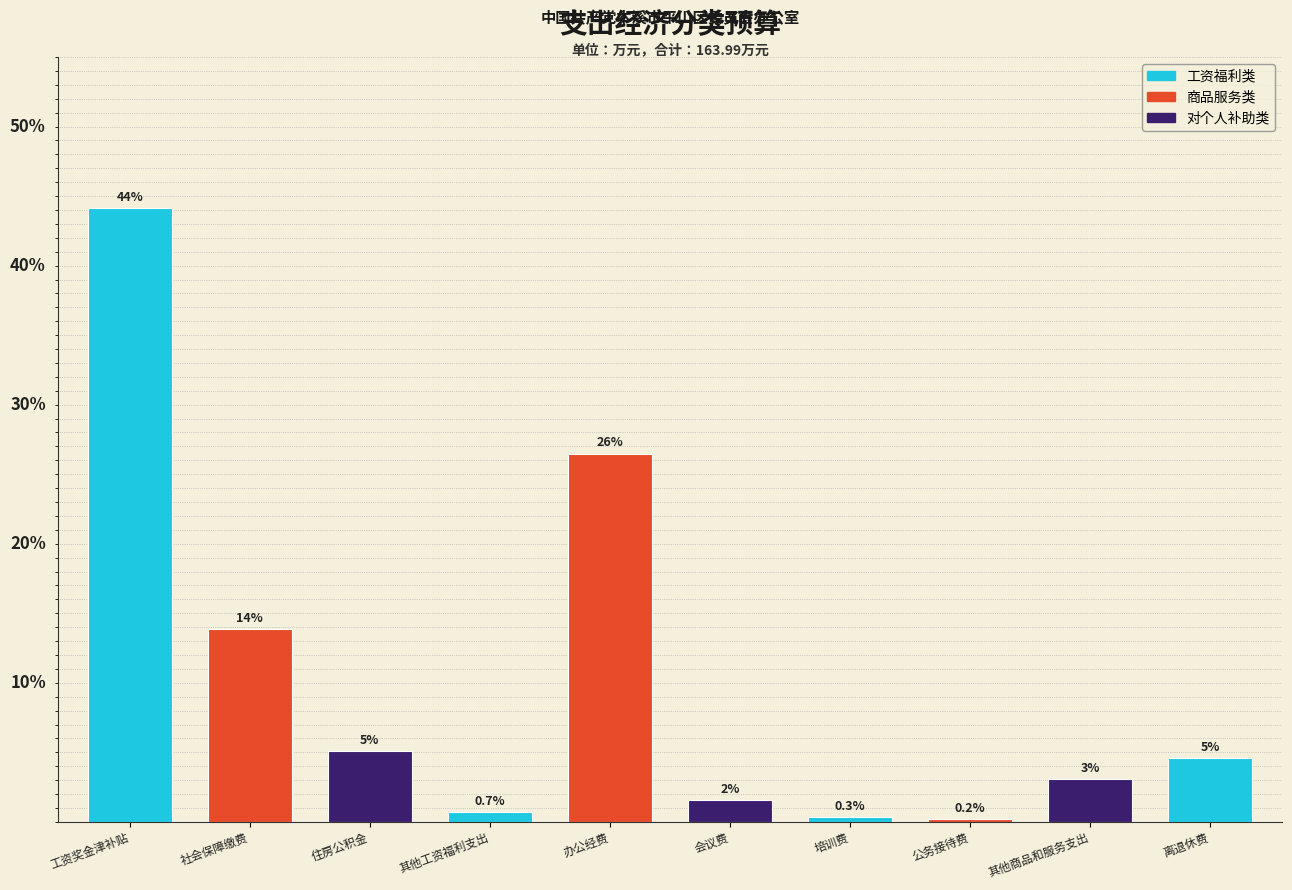

Does the chart contain any negative values?

No